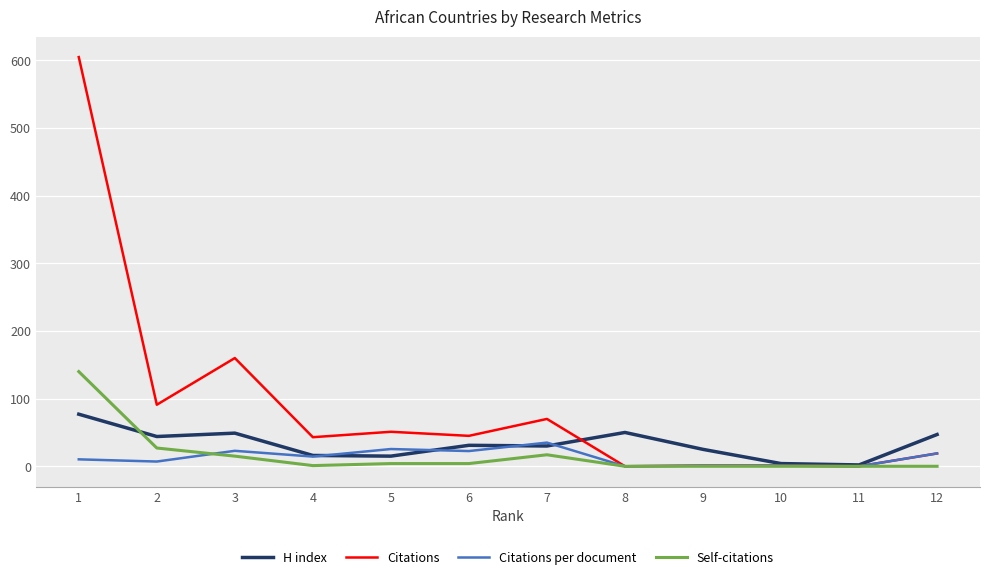

Which series has the largest total across all categories?

Citations